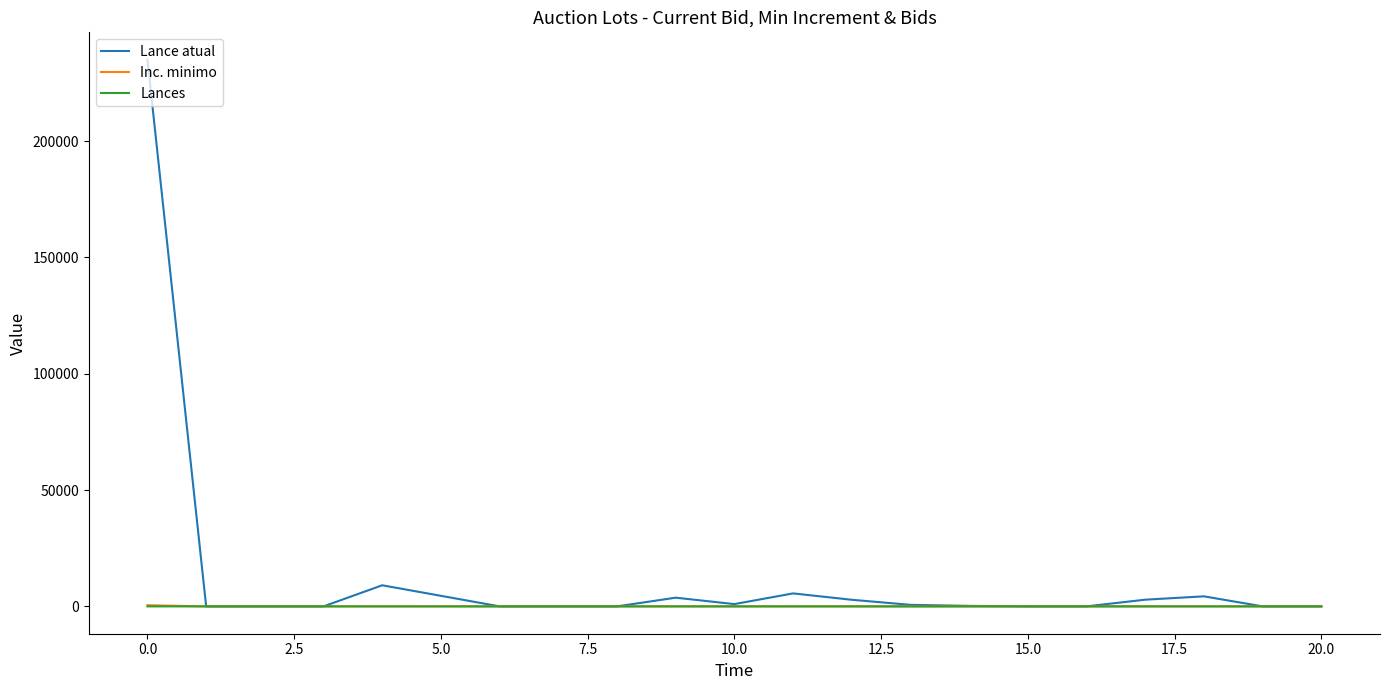

Which series has the largest total across all categories?

Lance atual